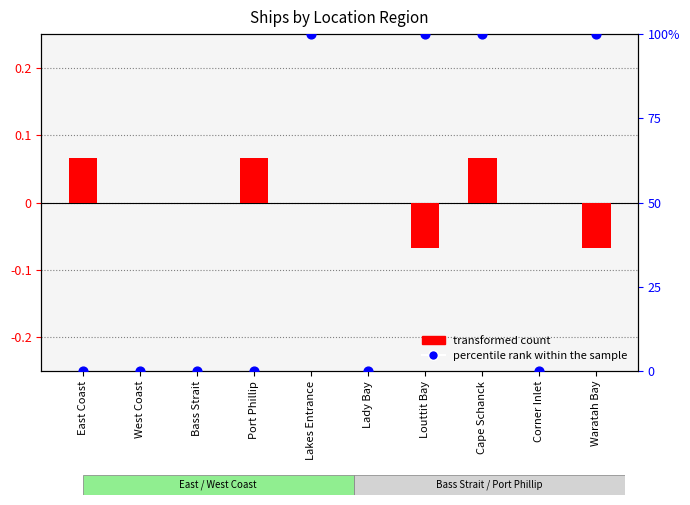

At how many categories does at least one series exceed 49?

4